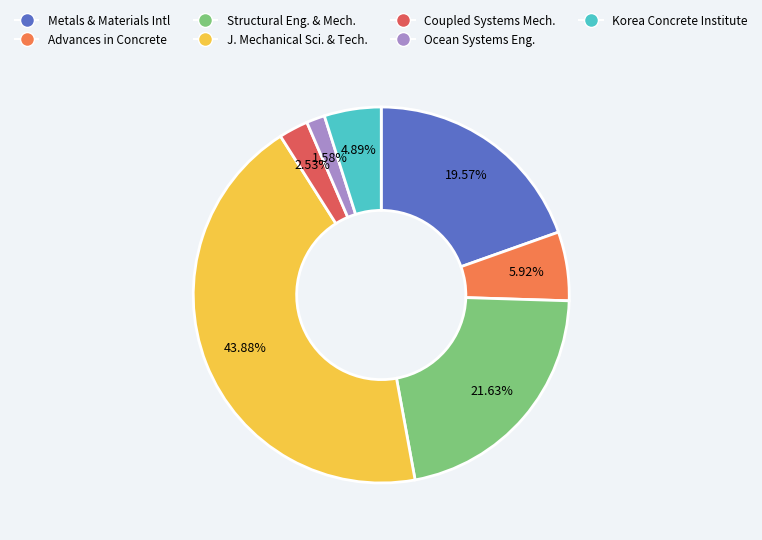

How many segments does this pie chart have?

7